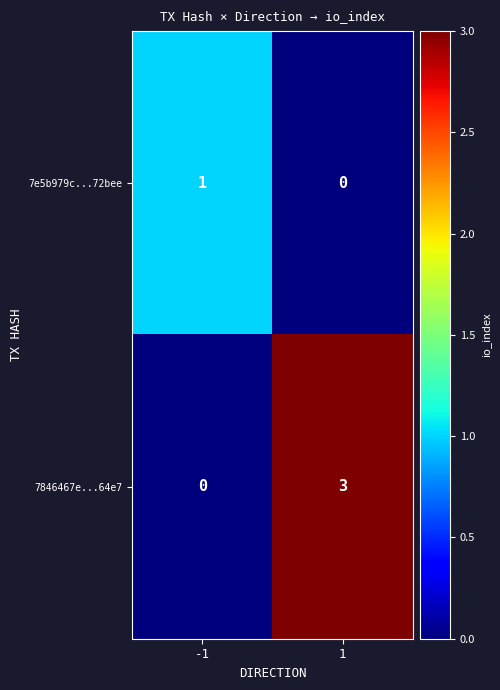

Count the number of data series in this chart.

2